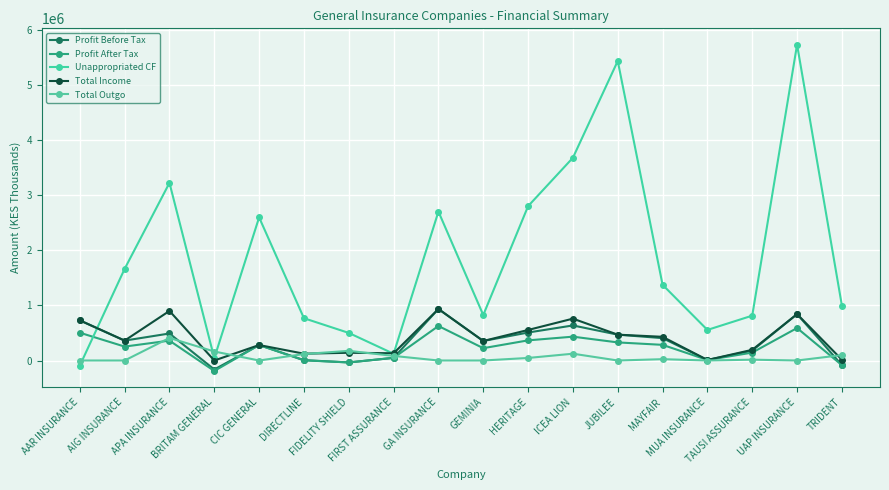

True or false: Total Outgo has a value of -244374 at CIC GENERAL.

False